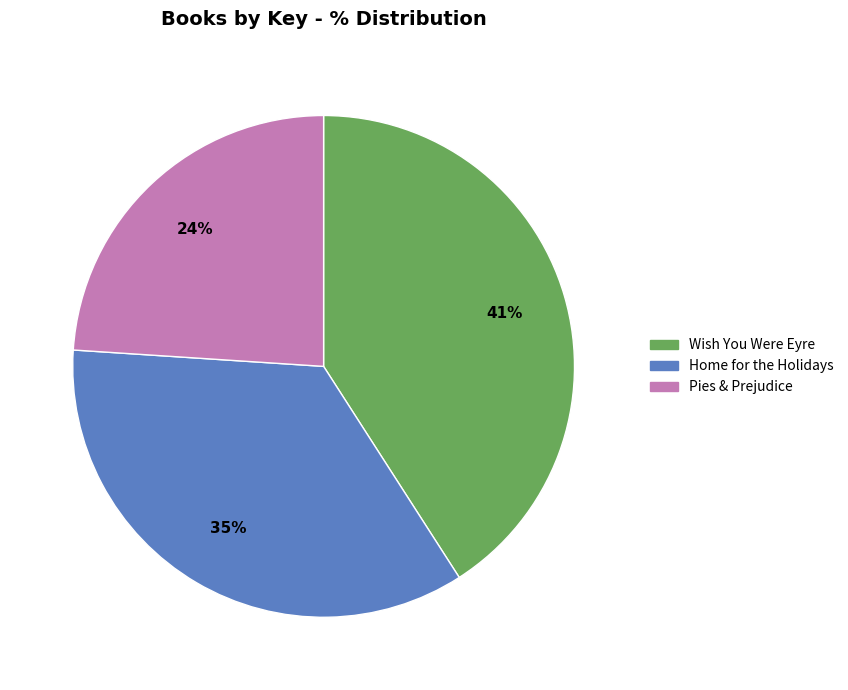

To the nearest percent, what percentage of the pie is Pies & Prejudice?

24%